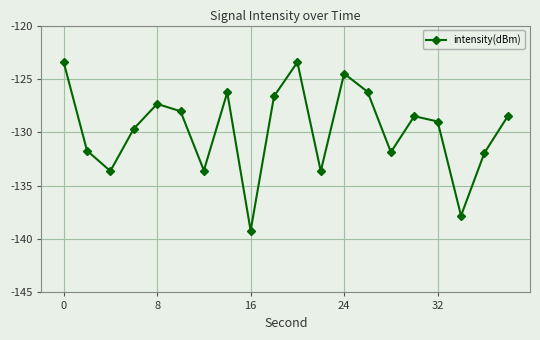

What is the value of the 17th point from the left?

-129.0